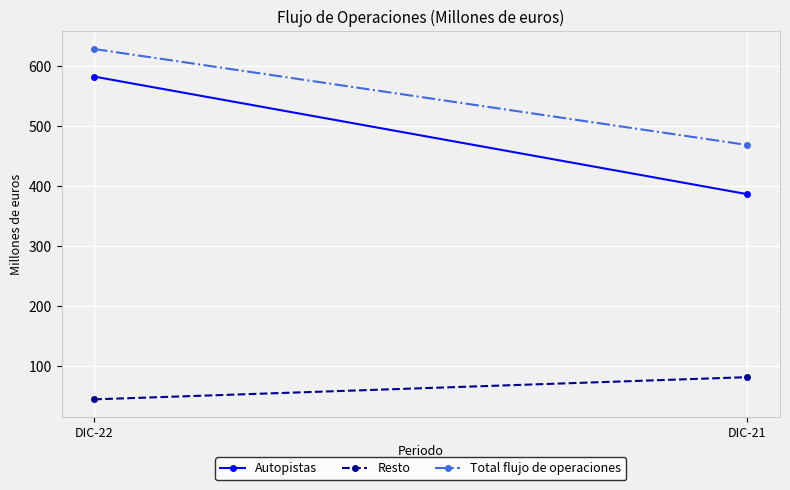

Rank the series by their maximum value, from lowest to highest.

Resto, Autopistas, Total flujo de operaciones